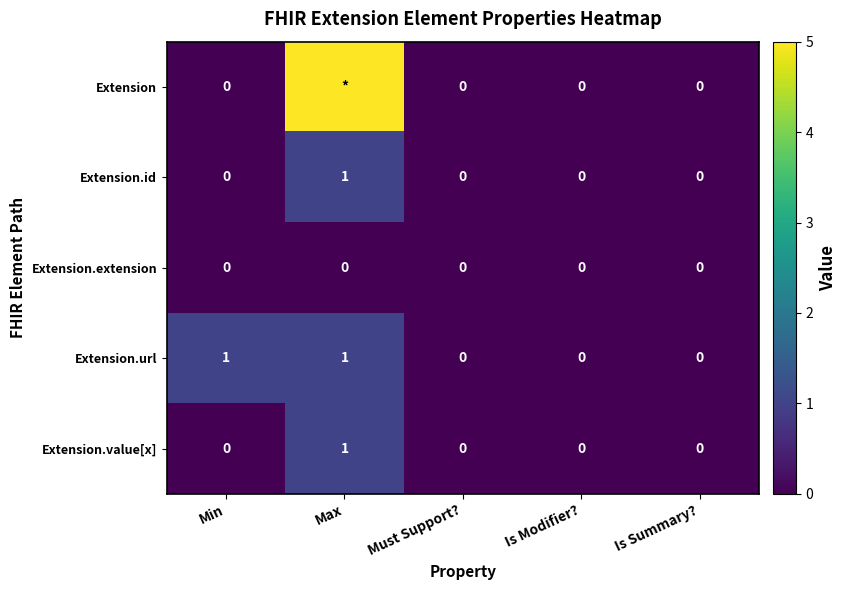

Count the Extension.id values in the range 0 to 1.

5